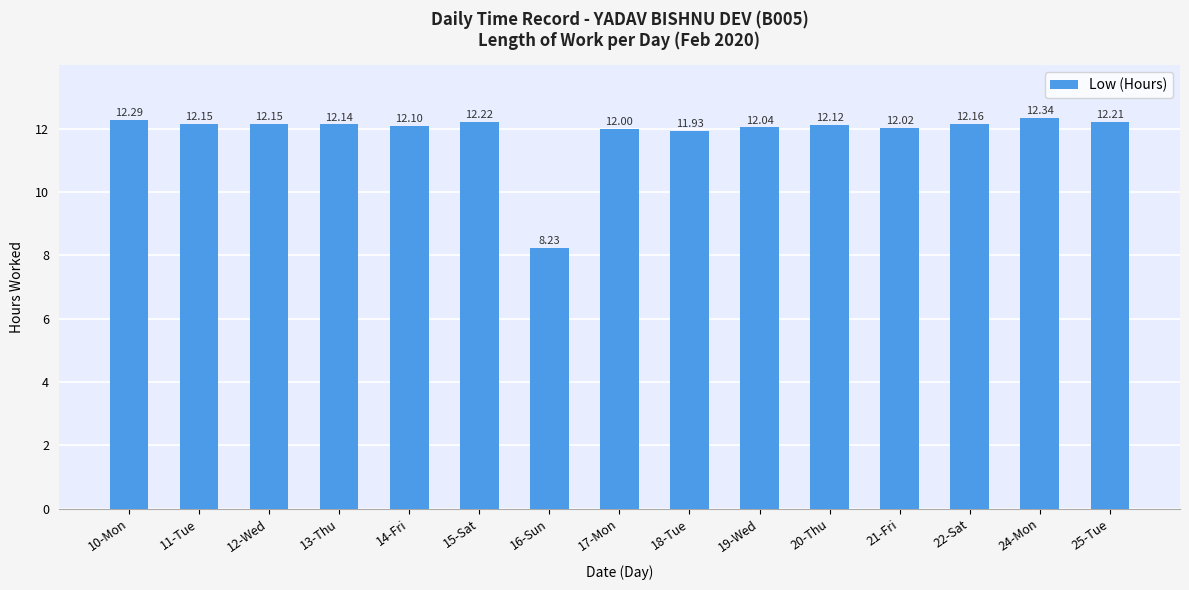

Are the bars grouped side by side (vs. stacked)?

No